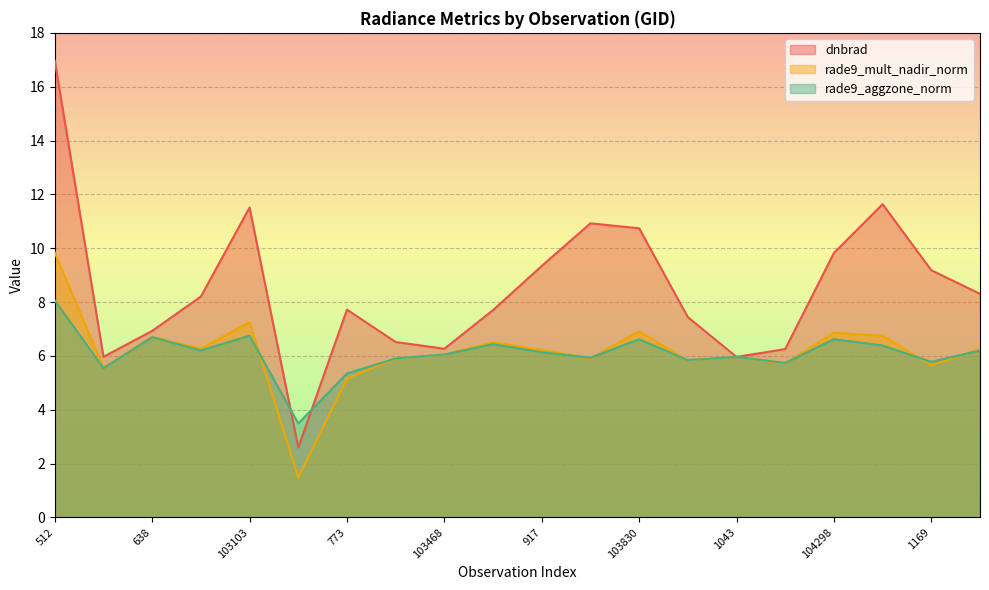

Rank the categories by dnbrad value from highest to lowest.

512, 104417, 103103, 103821, 103830, 104298, 917, 1169, 104540, 683, 773, 103586, 103949, 638, 103348, 103468, 104180, 102744, 1043, 103112